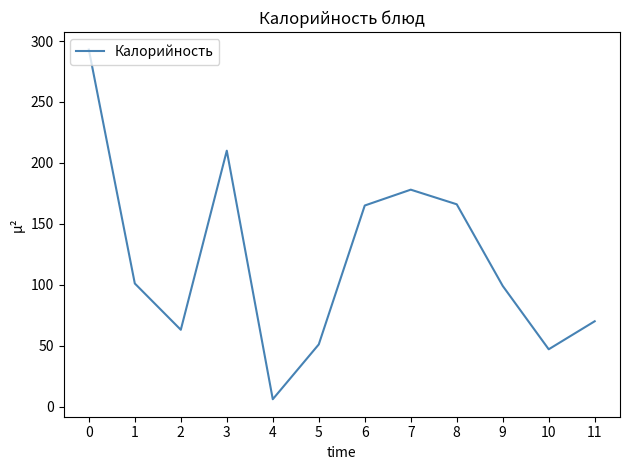

What is the average value?

121